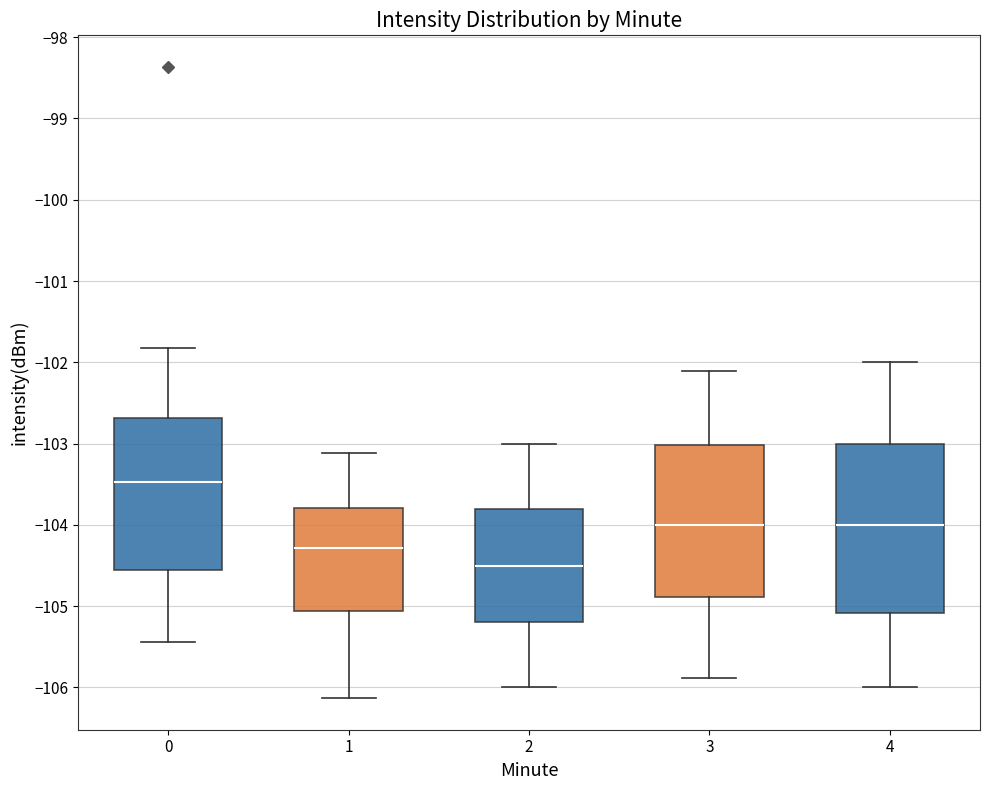

Where does the median line of the box at x = 0 sit on the y-axis? The values are not printed on the chart, so give them approximately, as read against the axis.

-103.5